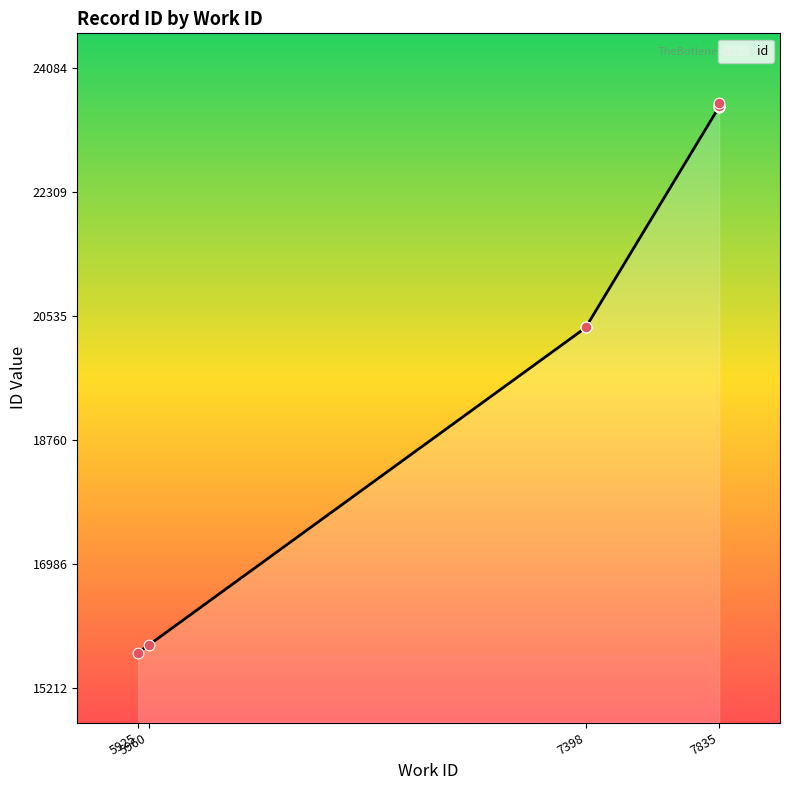

Approximately how many times larger is the value at 5925 compared to 7835?

0.7